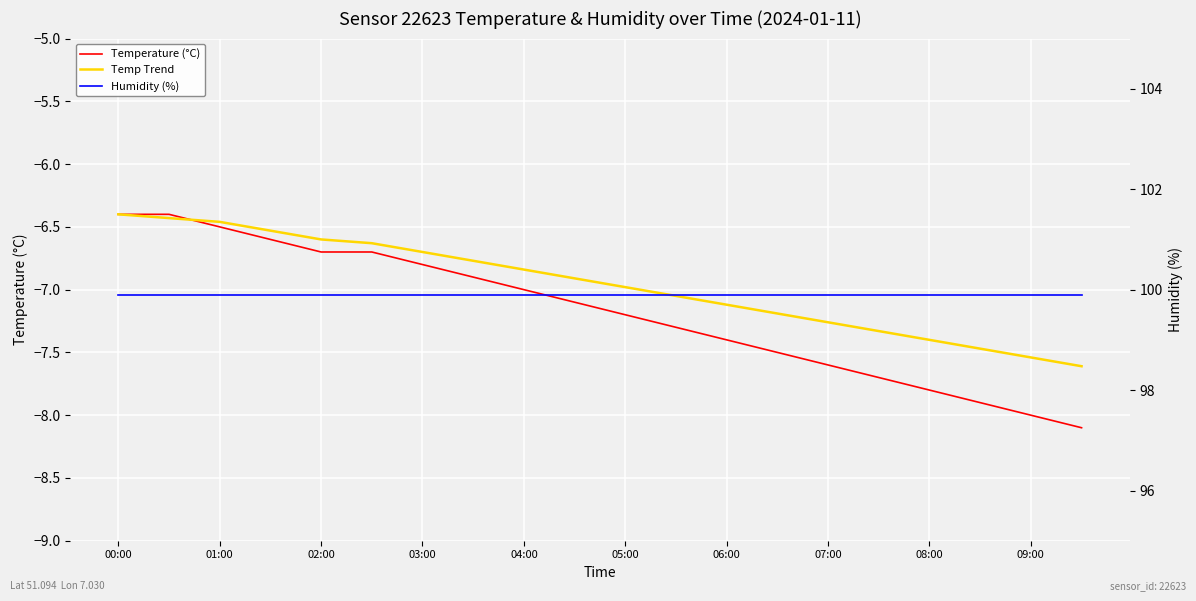

What is the difference between the Temp Trend values at 13 and 14?

0.1